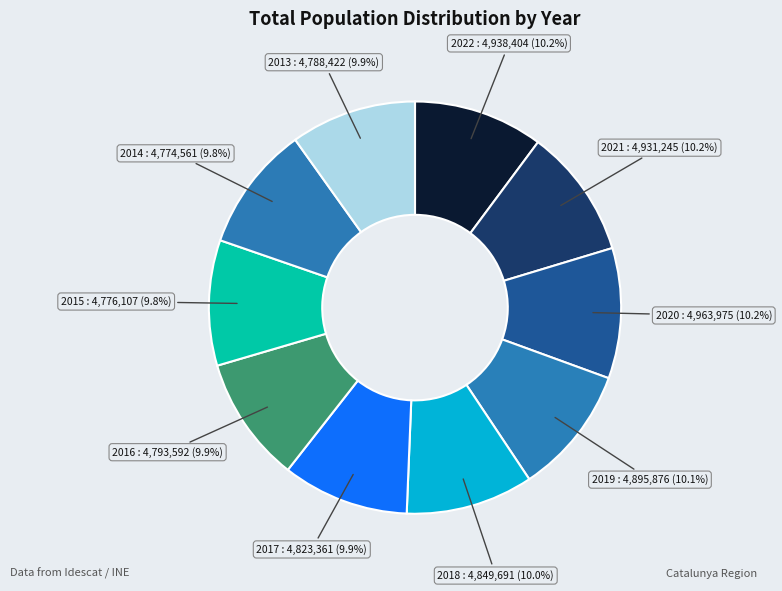

The 2017 slice represents 10% of the pie. True or false?

True